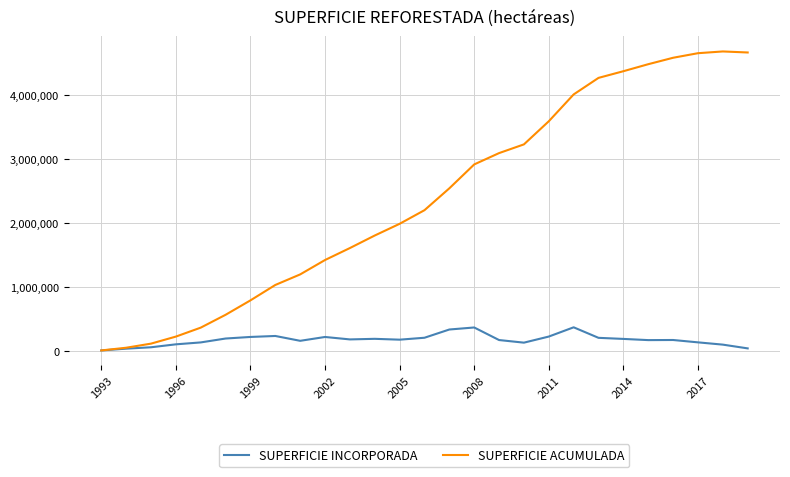

List the series in order of their peak value, highest first.

SUPERFICIE ACUMULADA, SUPERFICIE INCORPORADA